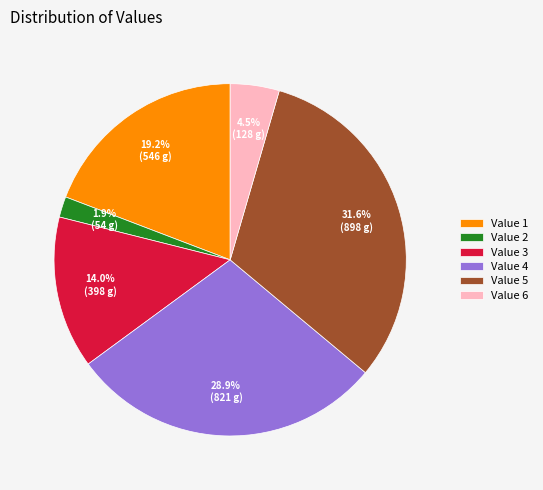

The Value 2 slice represents 8% of the pie. True or false?

False